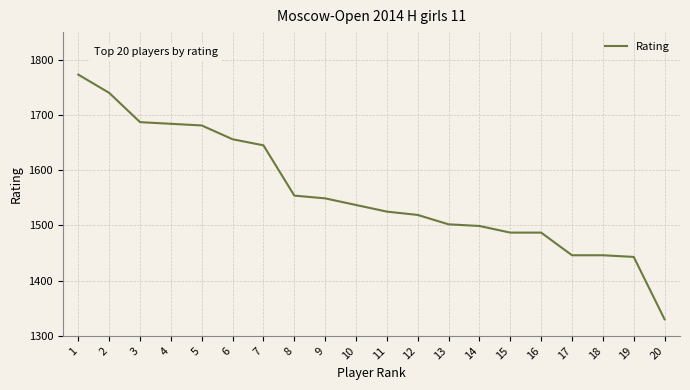

Is it true that the value at 4 is 349?

False